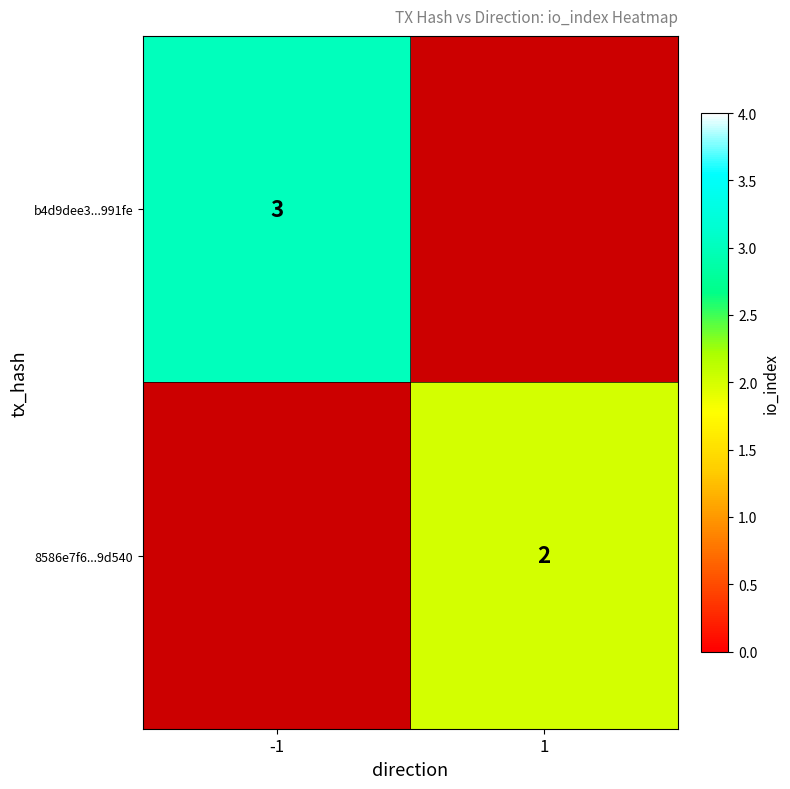

Is it true that 8586e7f6...9d540 equals 2 at 1?

True